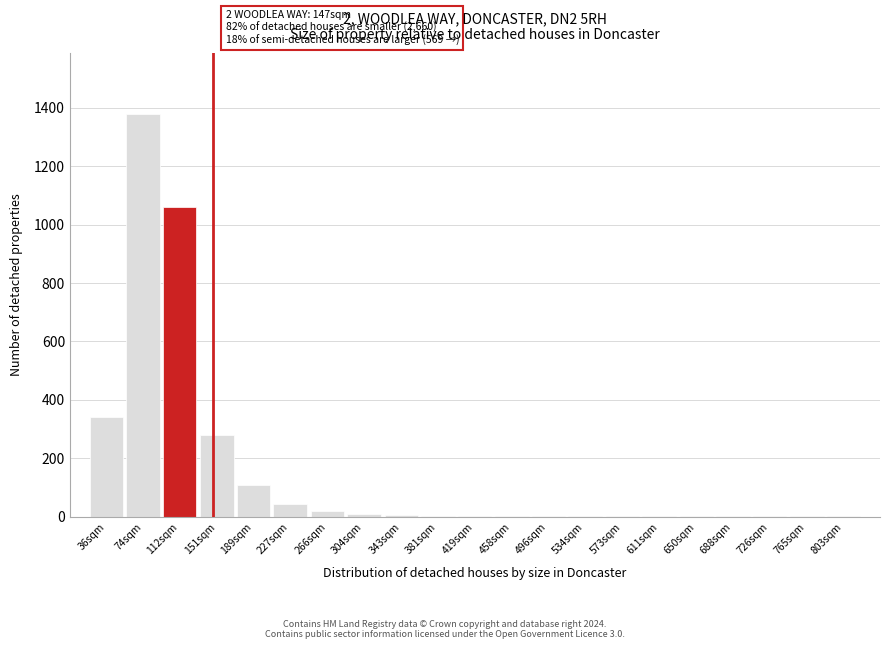

The value at 74sqm is 429. True or false?

False